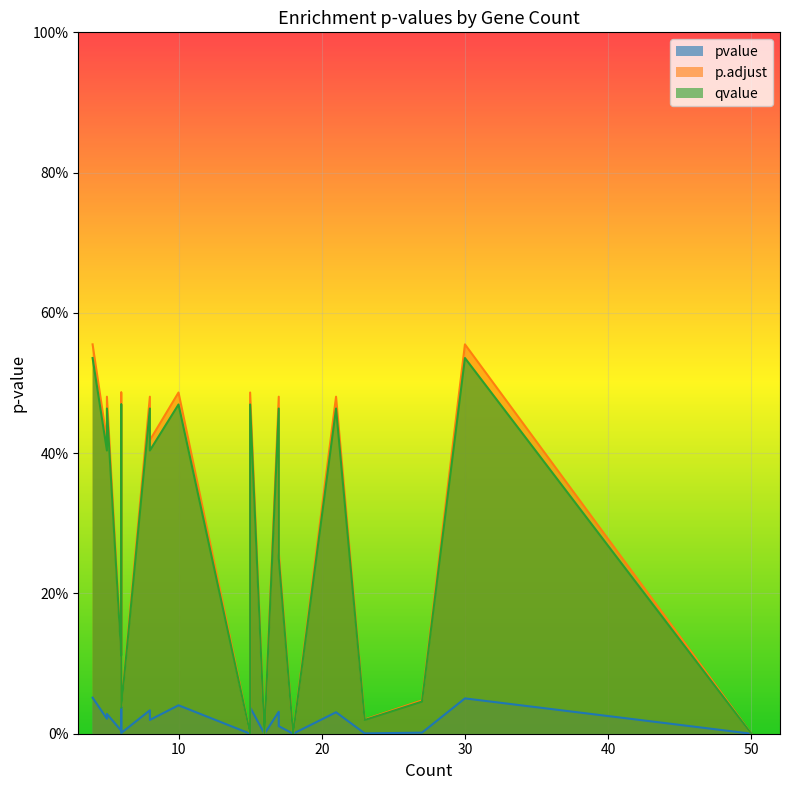

What is the greatest value displayed?

0.6